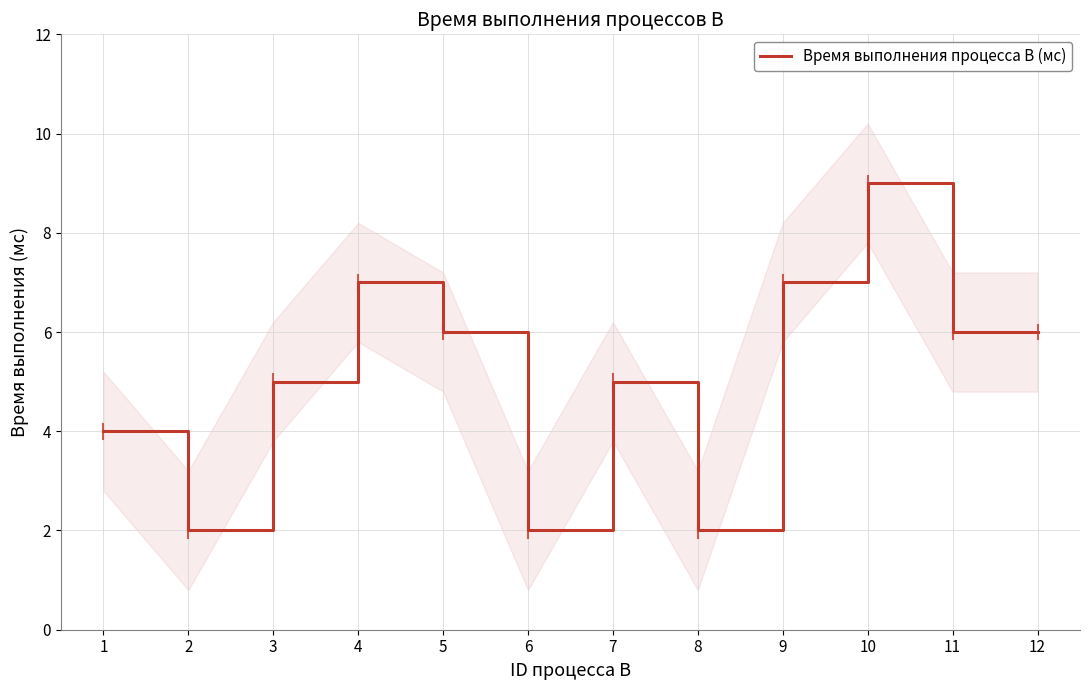

Does the chart have visible grid lines?

Yes